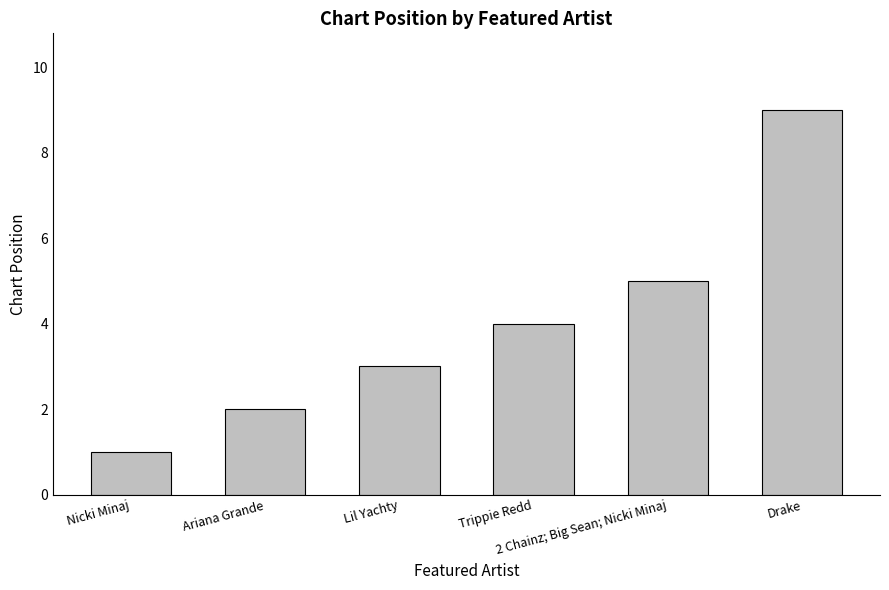

Reading left to right, extract all data points from this chart.

Nicki Minaj=1	Ariana Grande=2	Lil Yachty=3	Trippie Redd=4	2 Chainz; Big Sean; Nicki Minaj=5	Drake=9